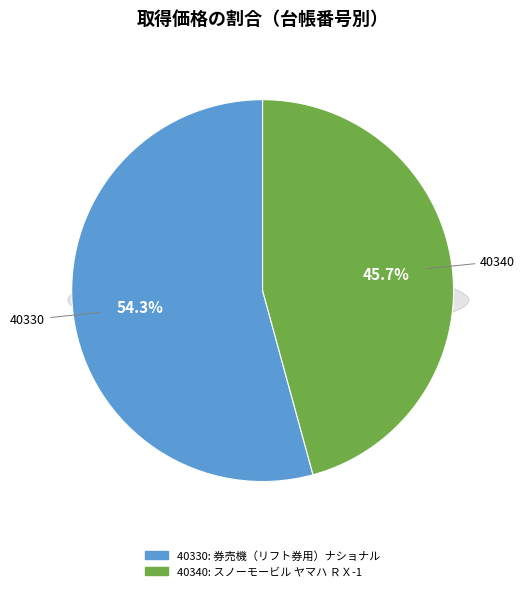

Approximately how many times larger is the value at 40340 compared to 40330?

0.8